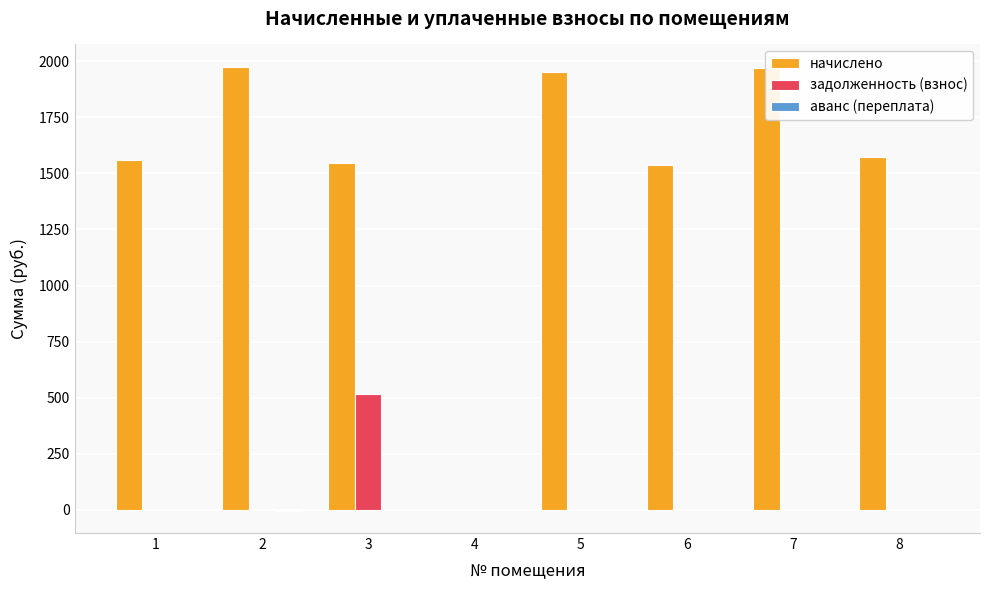

True or false: начислено has a value of 1950.3 at 5.

True